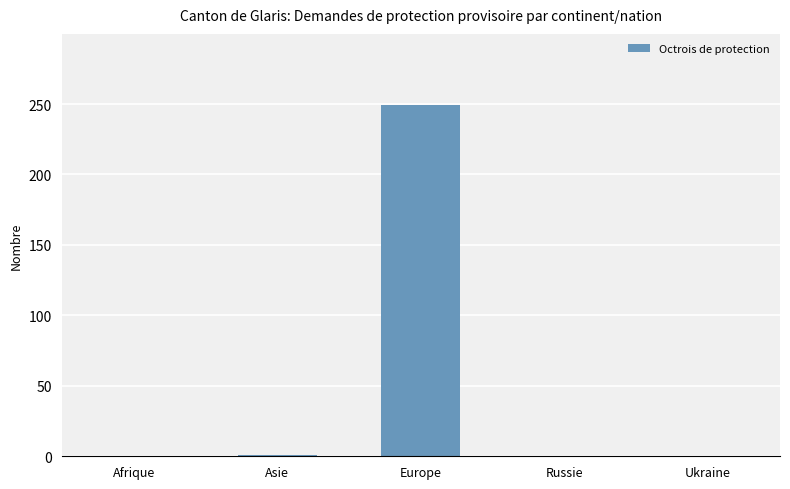

Count the number of categories in the chart.

5